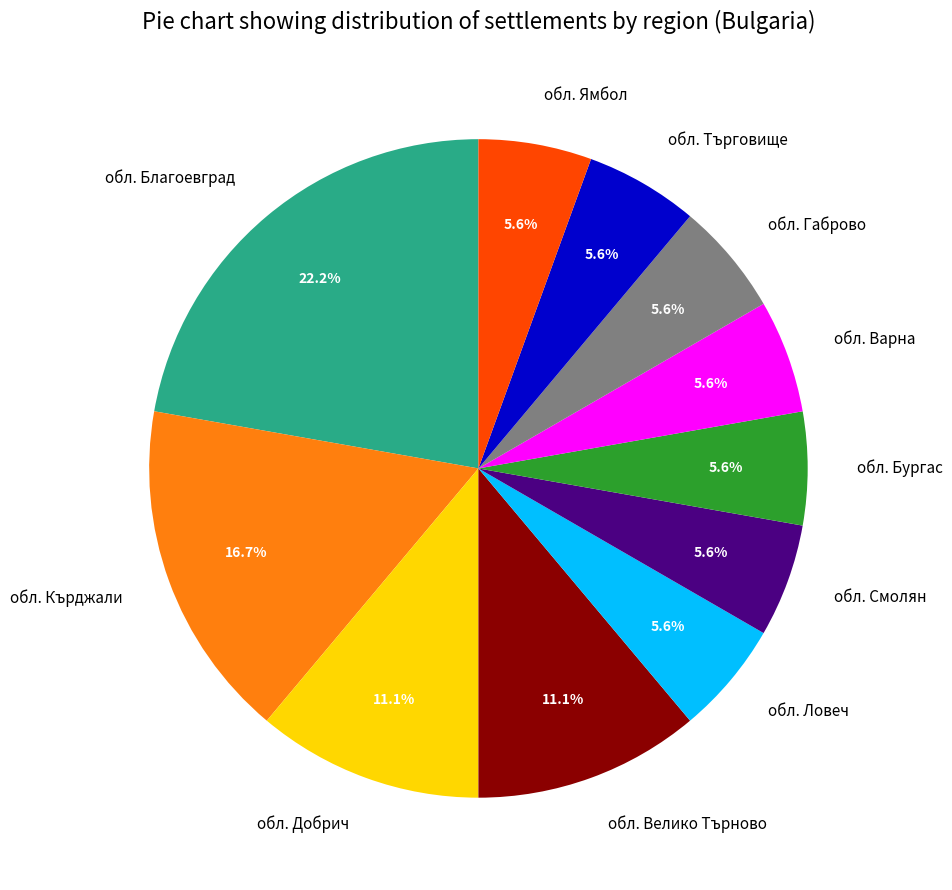

True or false: обл. Велико Търново accounts for 11% of the total.

True